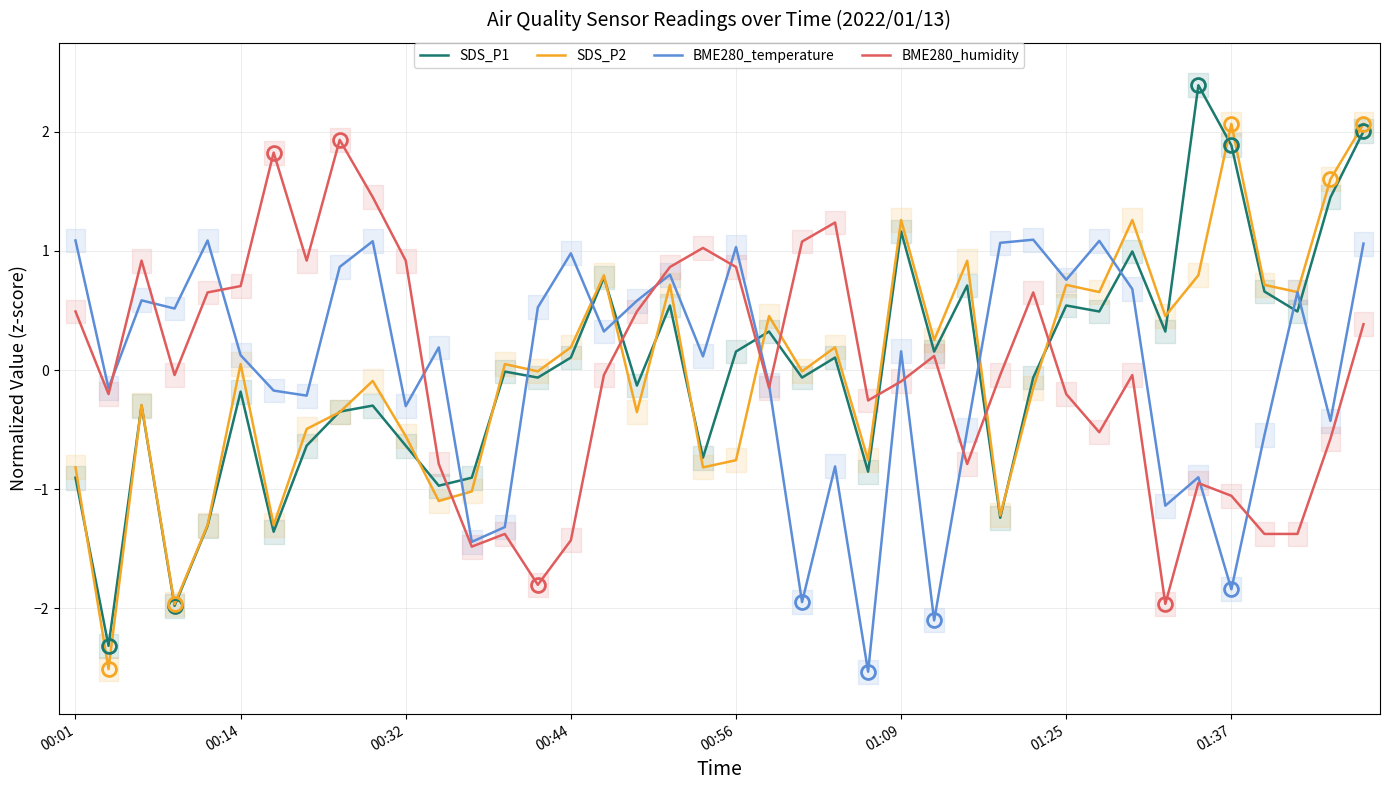

How many interior local peaks does the SDS_P2 series have?

13